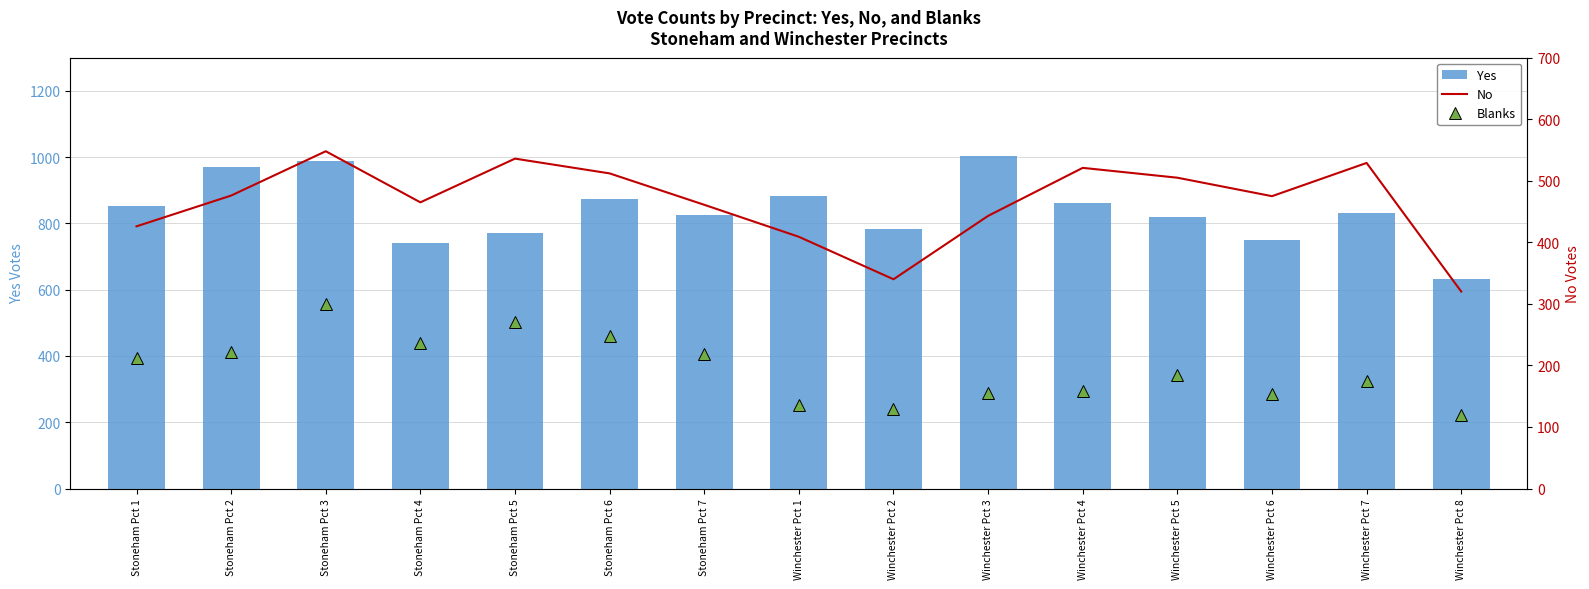

Count the number of data series in this chart.

3